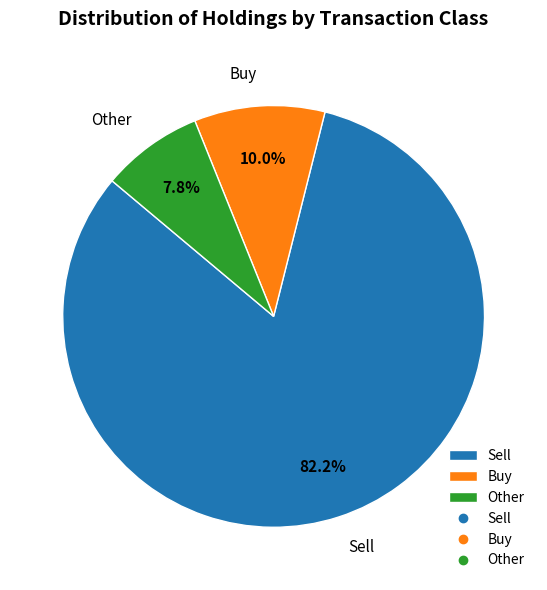

Does any single category account for the majority?

Yes